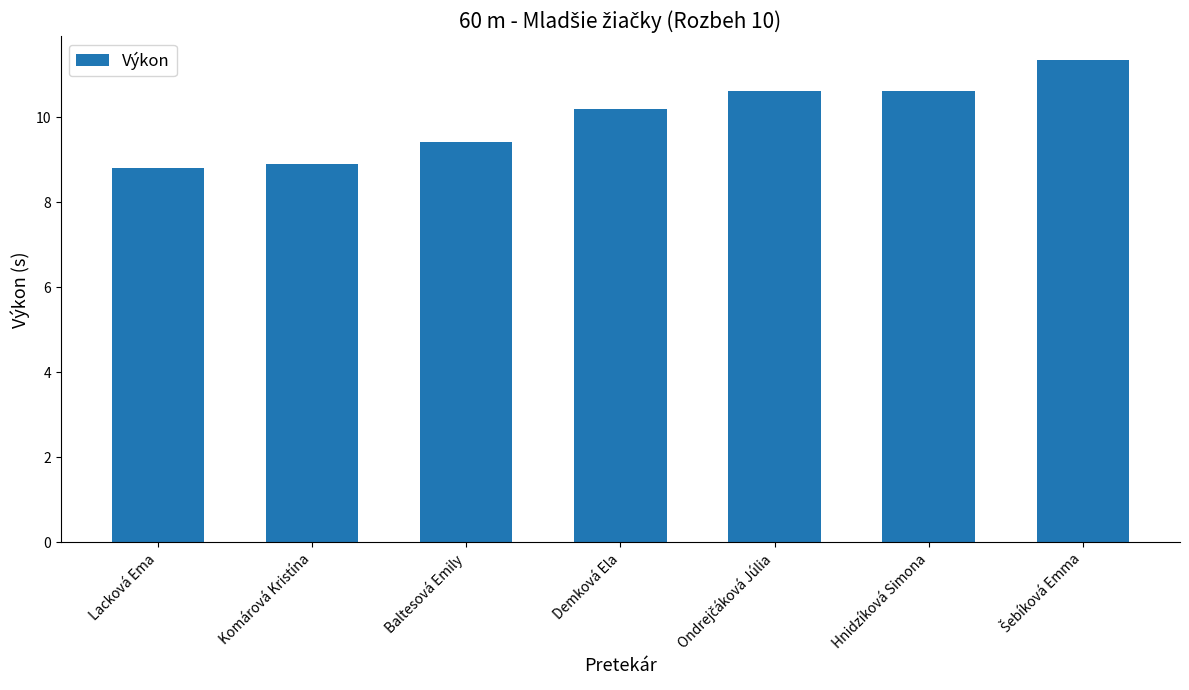

What is the difference between the second highest and second lowest values?

1.7